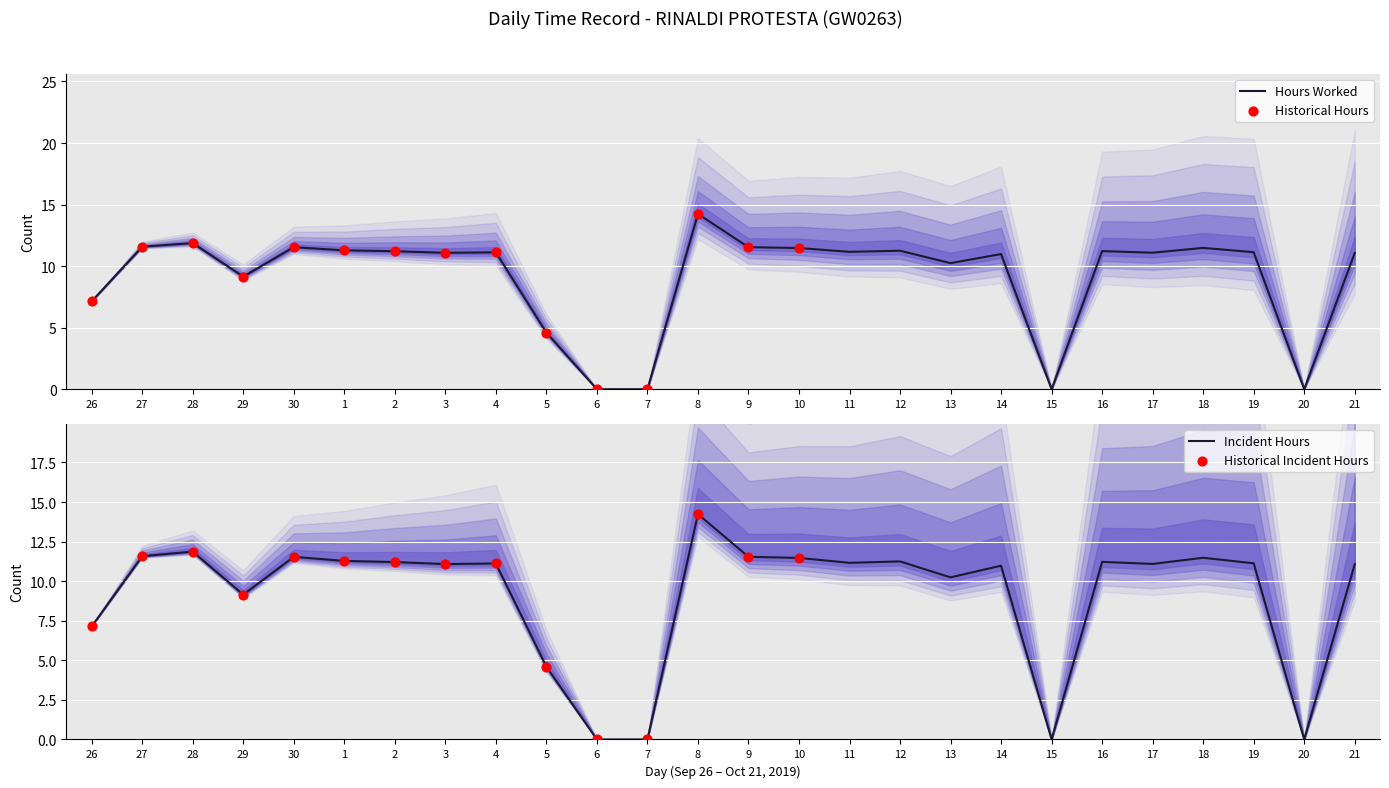

Approximately how many times larger is the value at 21 compared to 27?

1.0